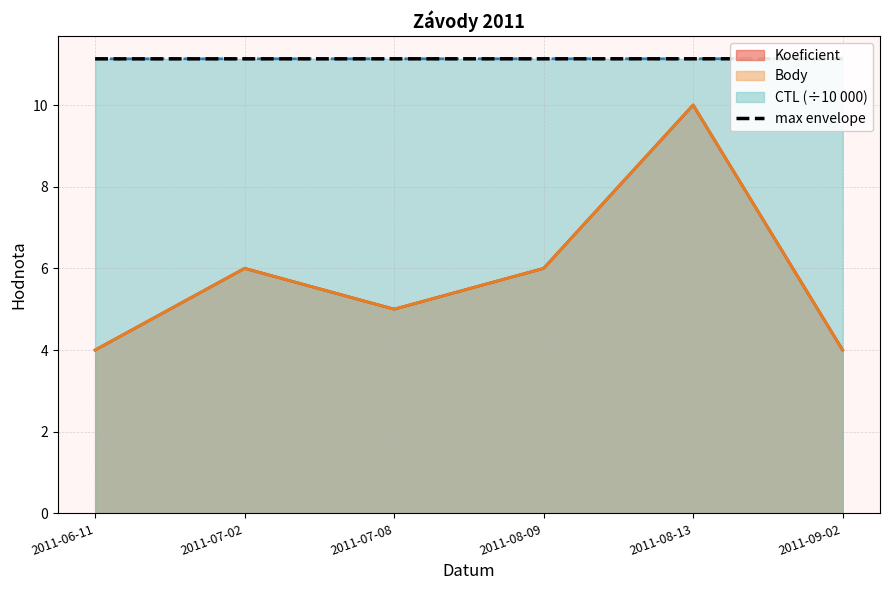

The chart shows a value of 17.0 at 2011-07-02. True or false?

False